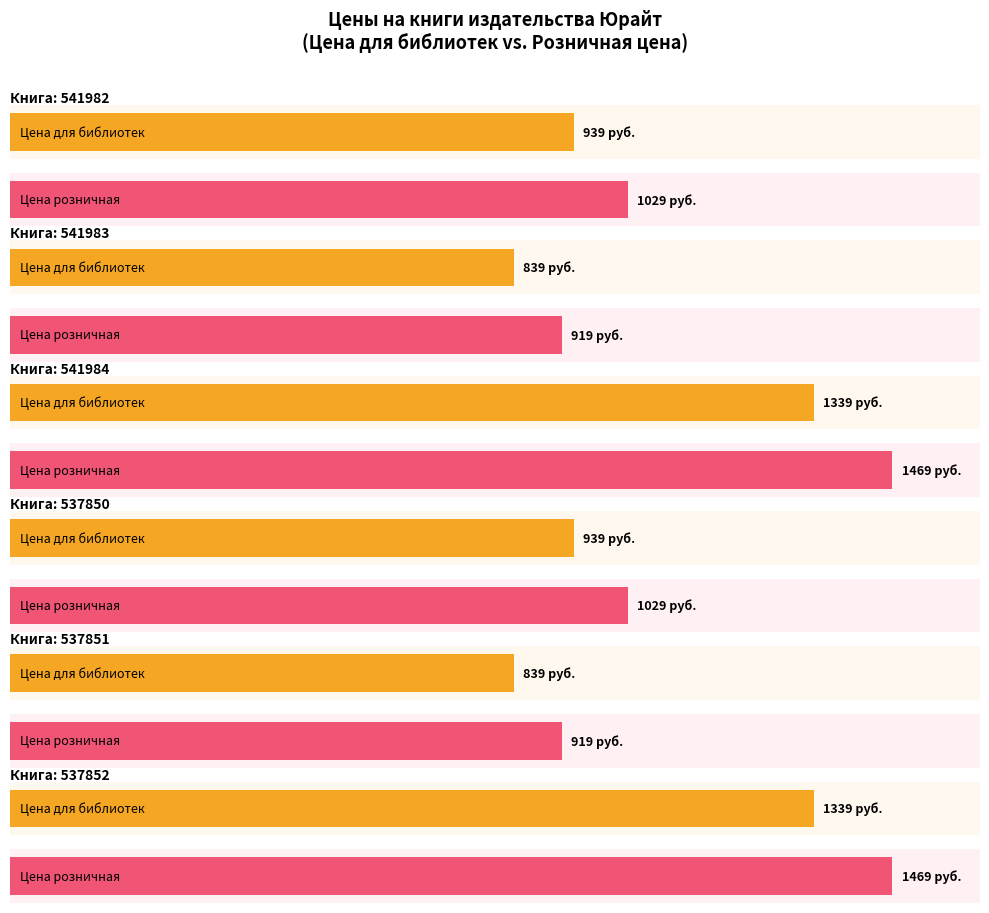

Rank the series by their maximum value, from lowest to highest.

Цена для библиотек, Цена розничная